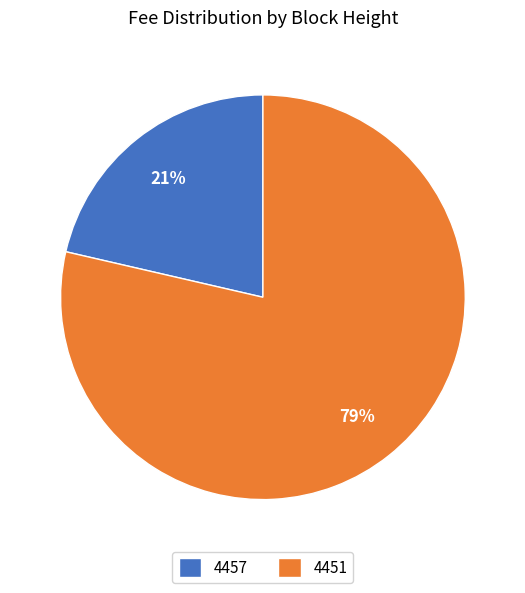

Is there any slice that represents more than half of the pie?

Yes